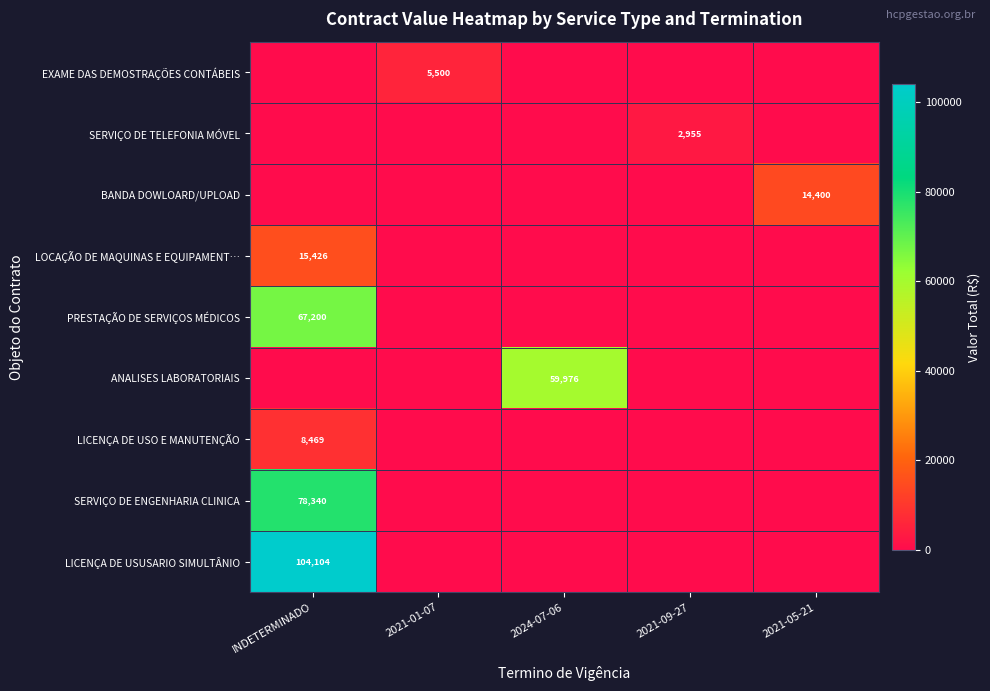

What is the highest value of the EXAME DAS DEMOSTRAÇÕES CONTÁBEIS series?

5500.0